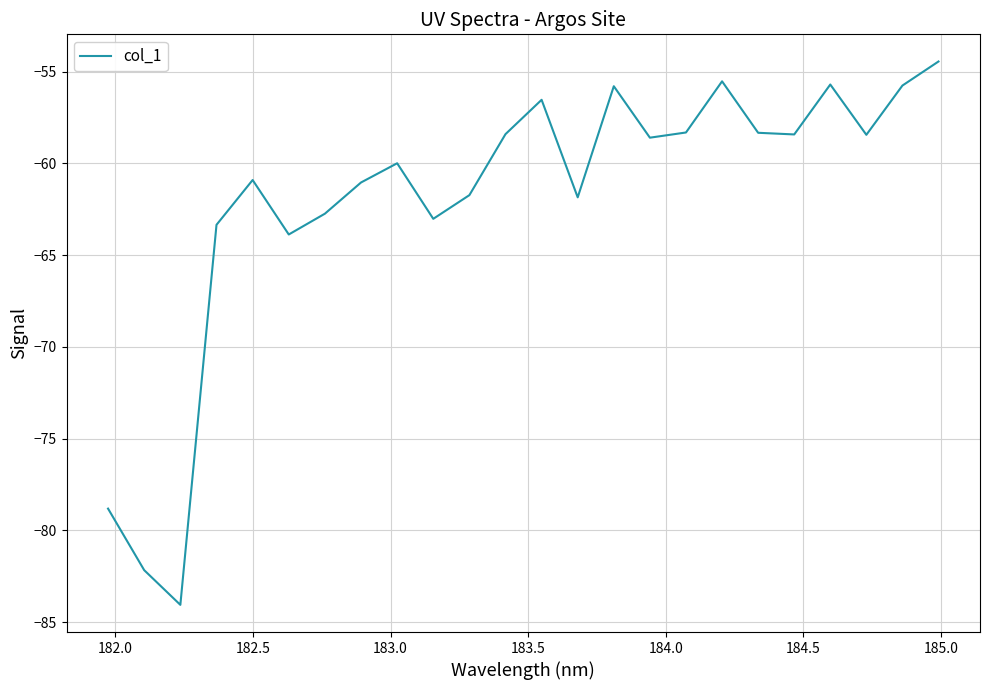

What is the maximum value shown in the chart?

-54.5